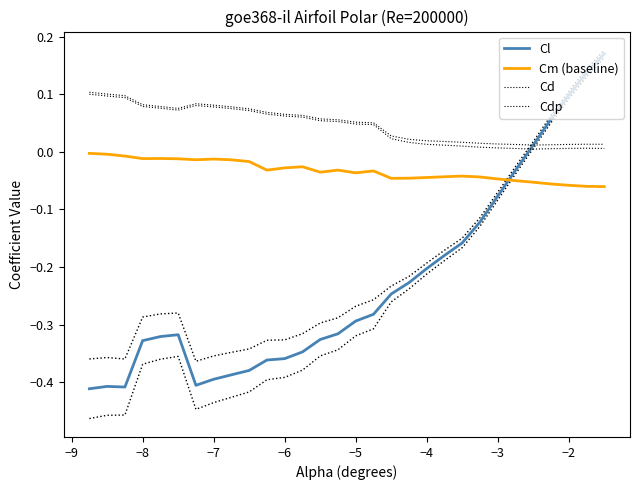

Is it true that Cdp equals 0.0 at 28?

False